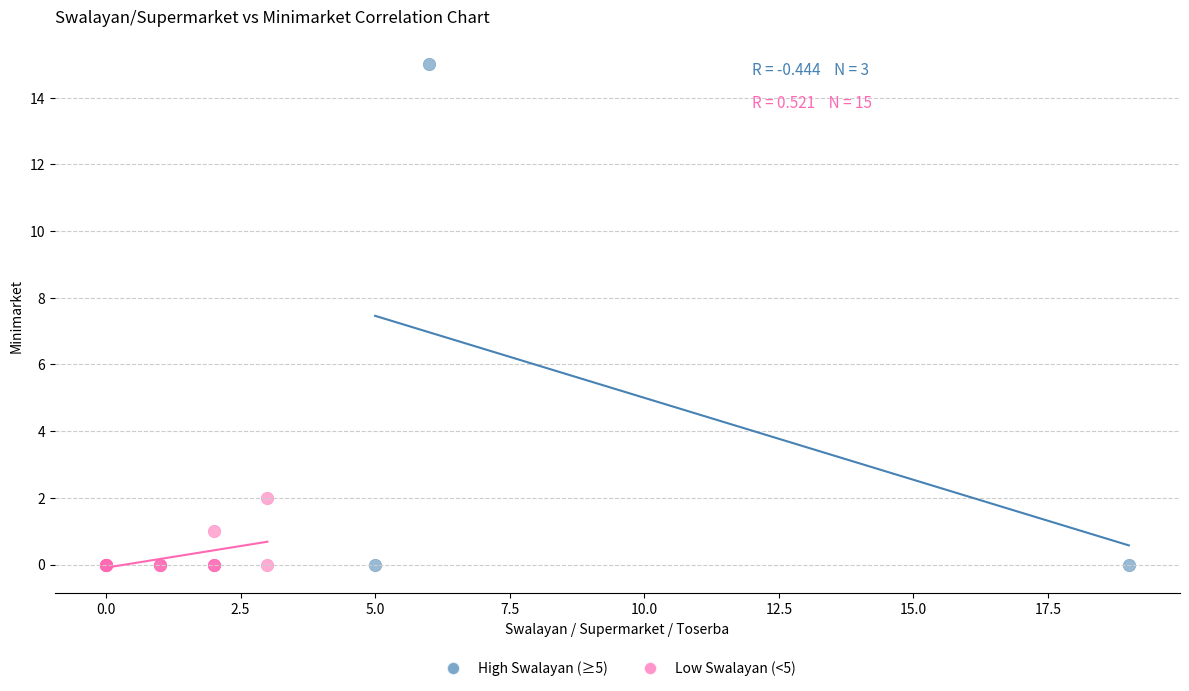

Which series has the largest Y range (max minus min)?

High Swalayan (≥5)